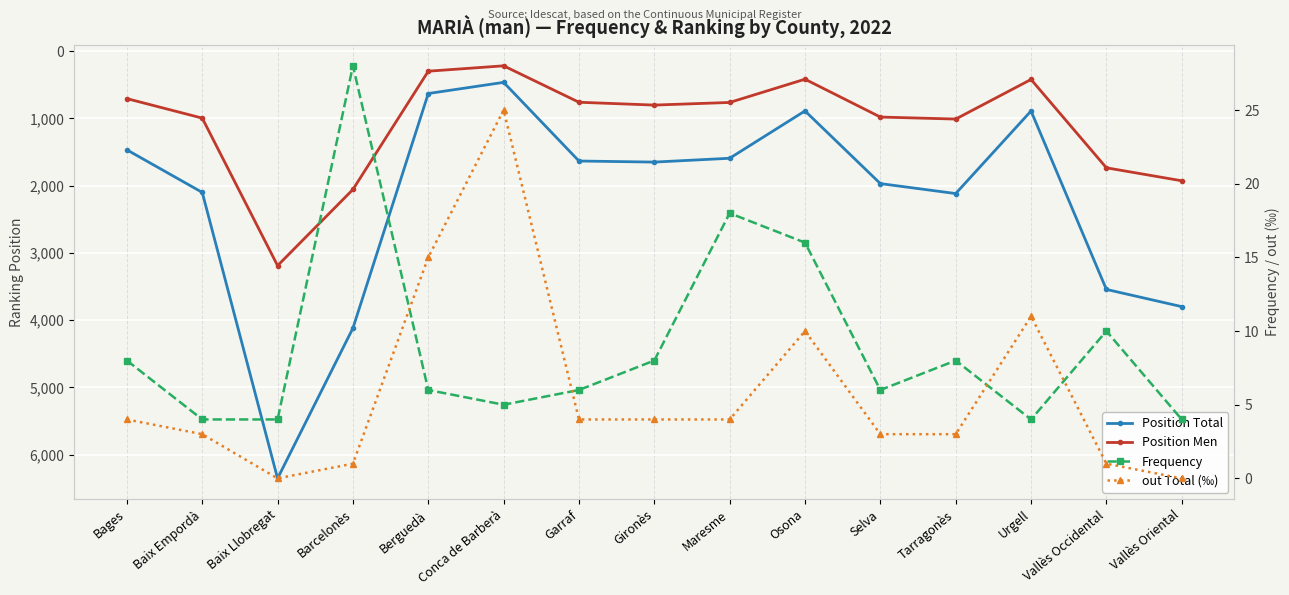

What is the difference between the maximum and minimum values in the Position Men series?

2972